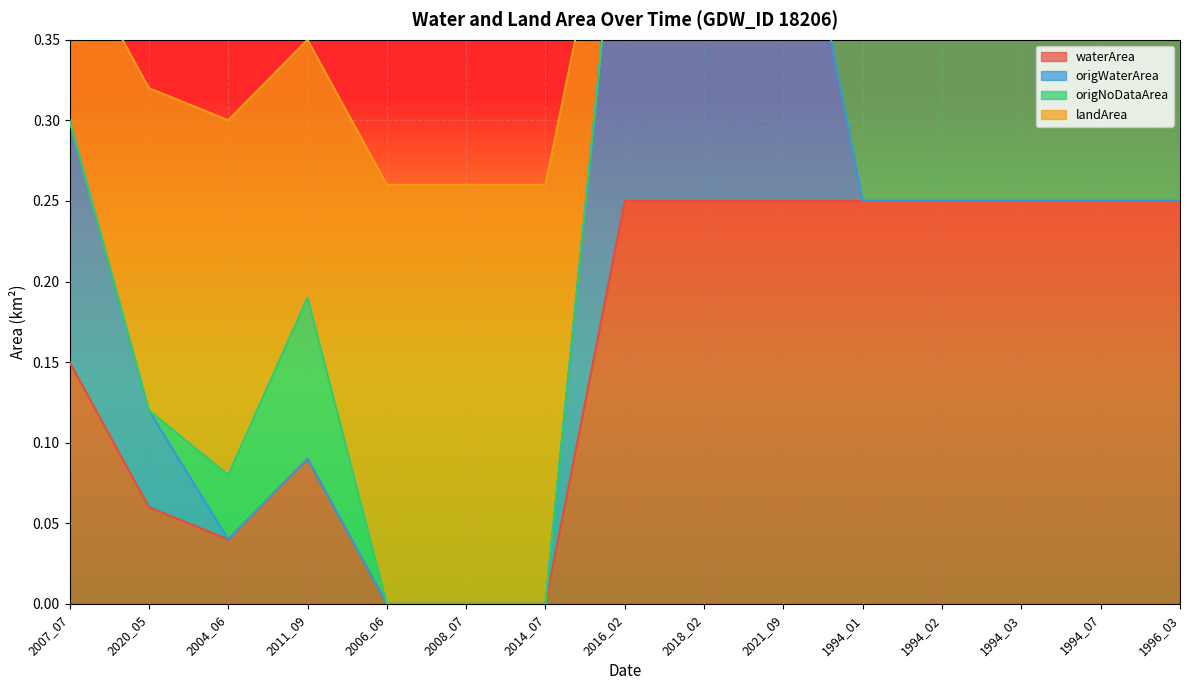

At which label does waterArea reach its minimum?

2006_06